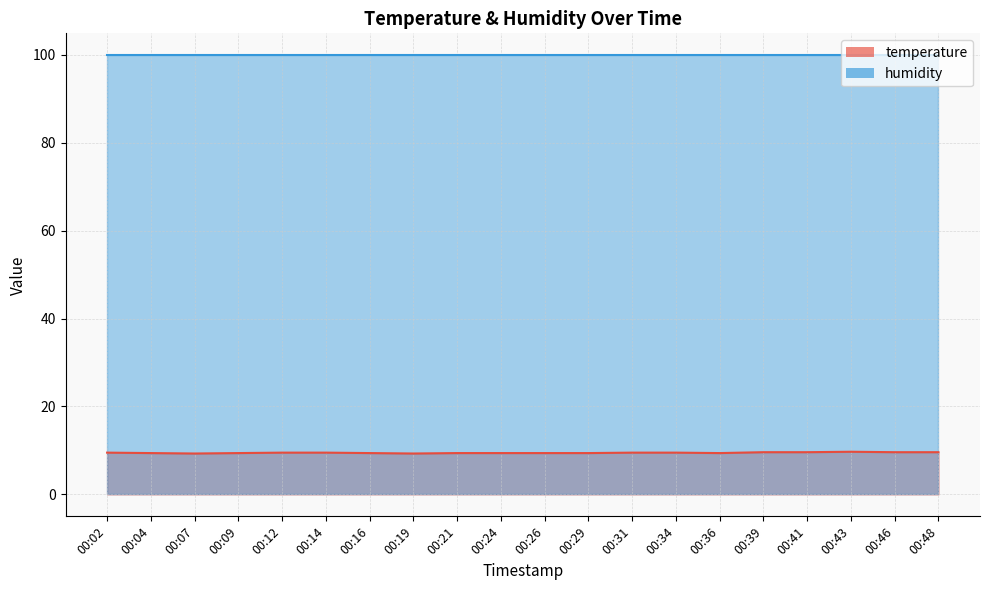

The chart shows a value of 2.1 at 00:29. True or false?

False